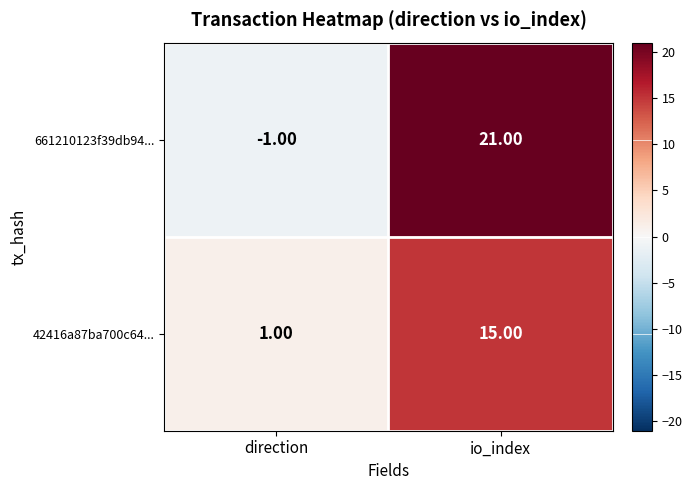

What is the average value of the 661210123f39db94... series?

10